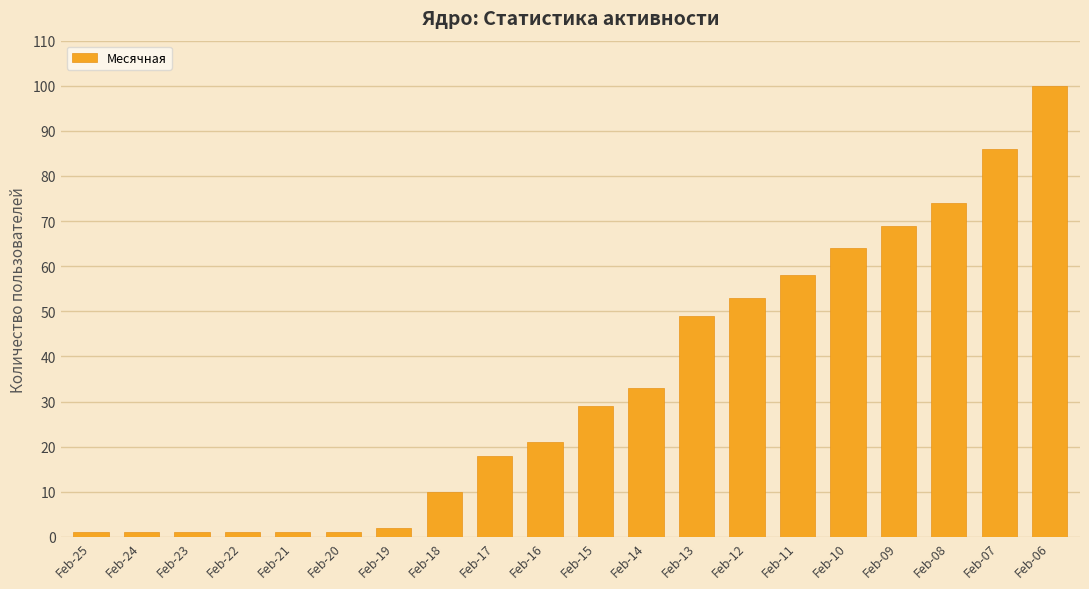

Reading left to right, what are all the values shown in this chart?

1	1	1	1	1	1	2	10	18	21	29	33	49	53	58	64	69	74	86	100